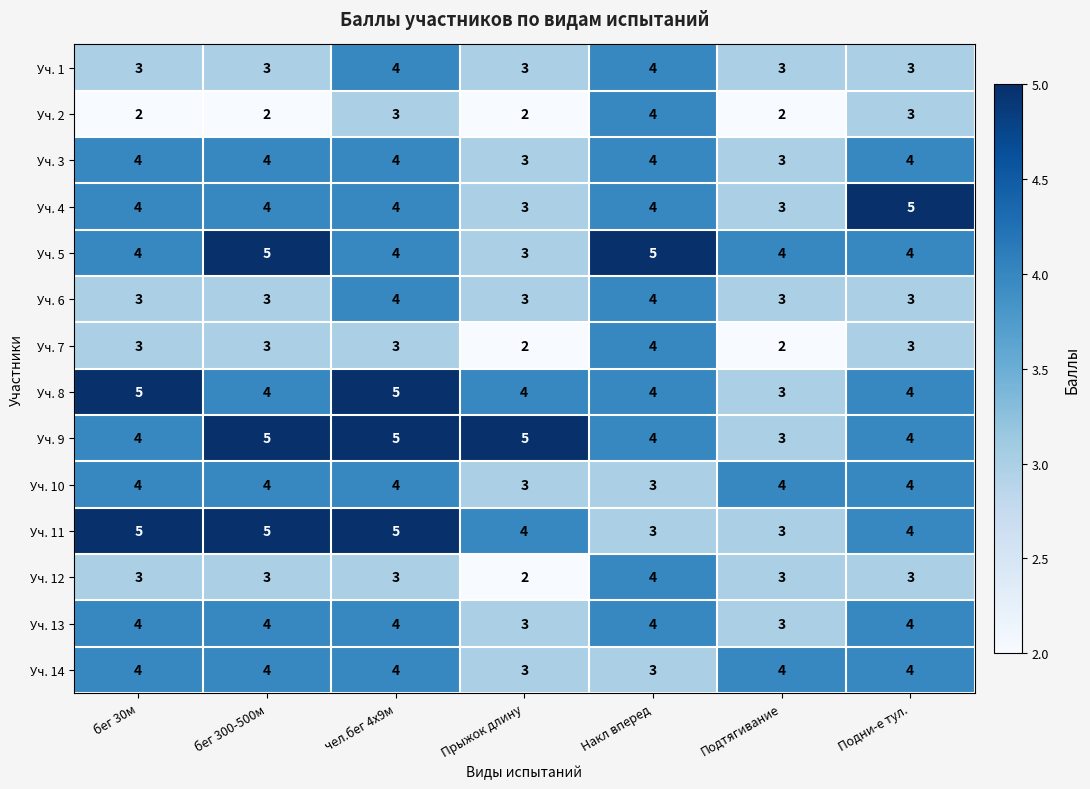

What is the spread (max minus min) of values at Подни-е тул.?

2